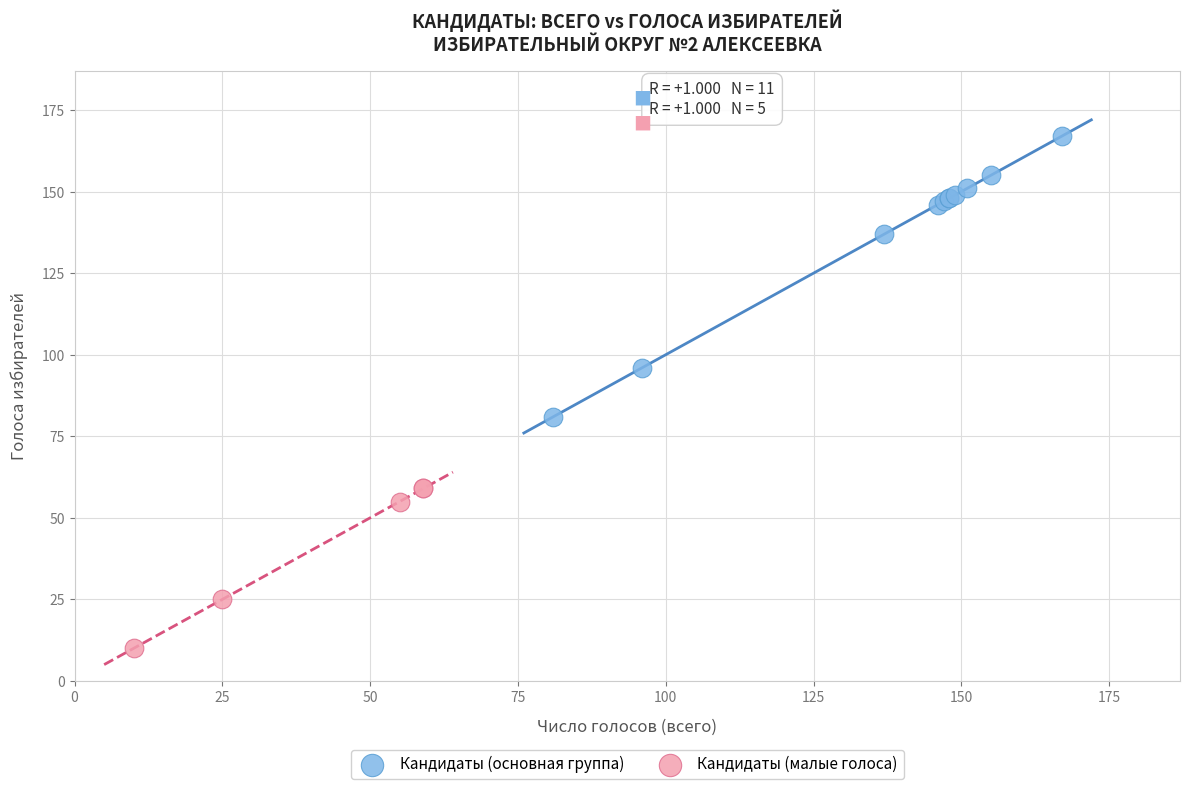

Which series has the widest spread of Y values?

Кандидаты (основная группа)